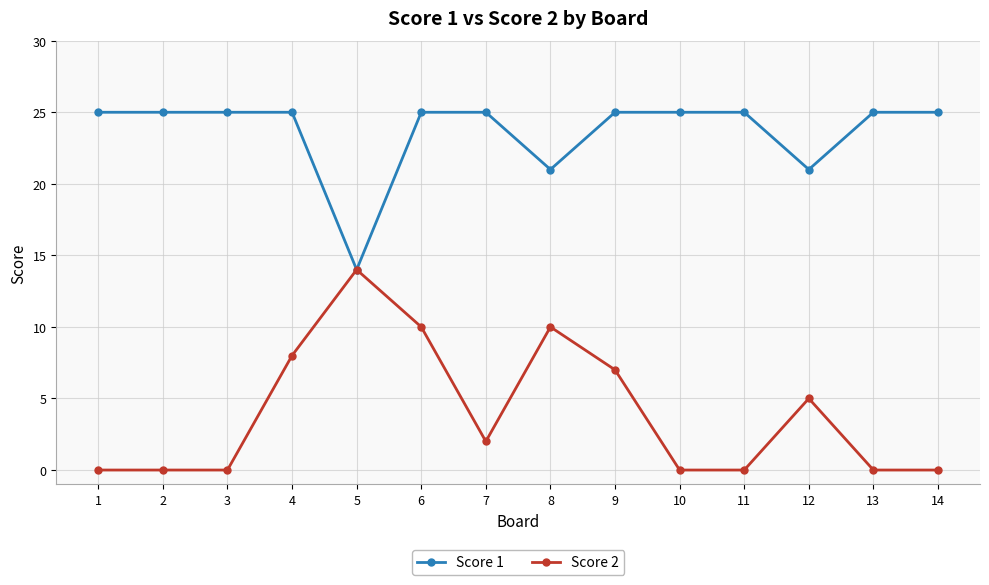

What is the maximum value shown in the chart?

25